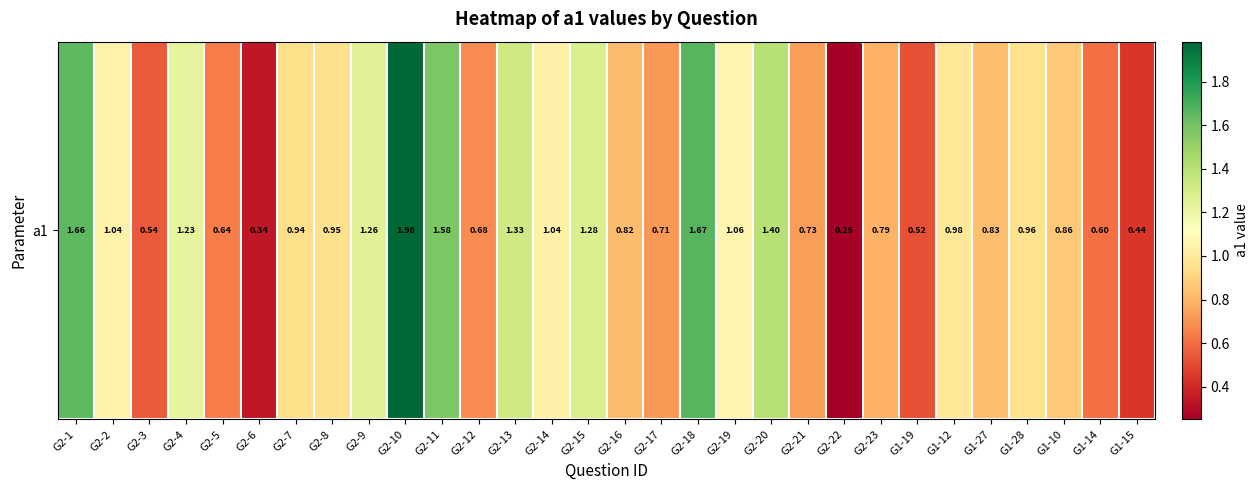

What is the change in value from G1-27 to G1-15?

-0.4